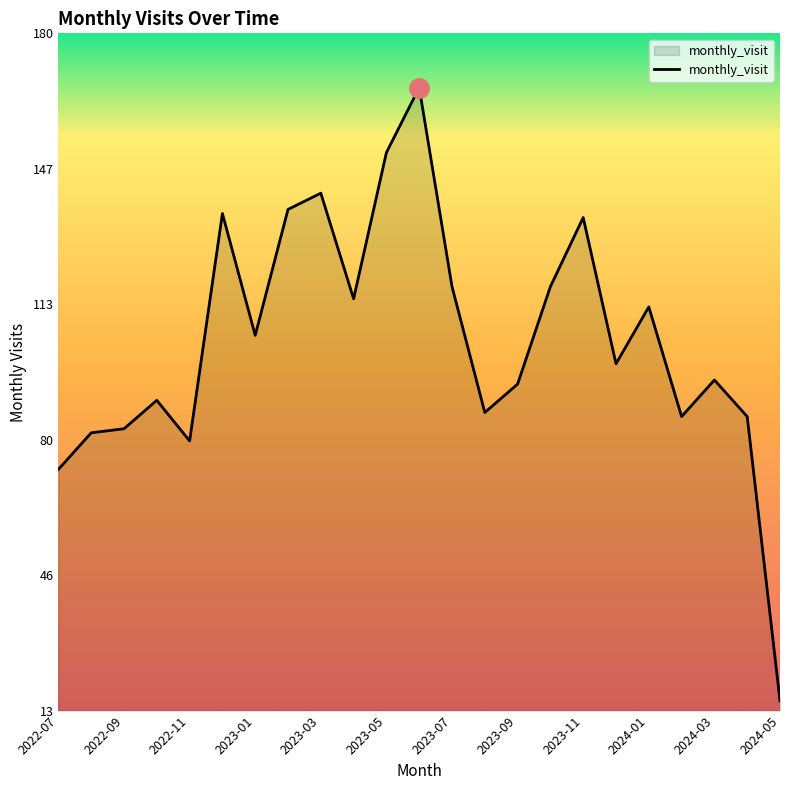

Reading left to right, list all the values displayed in this chart.

73	82	83	90	80	136	106	137	141	115	151	167	118	87	94	118	135	99	113	86	95	86	16